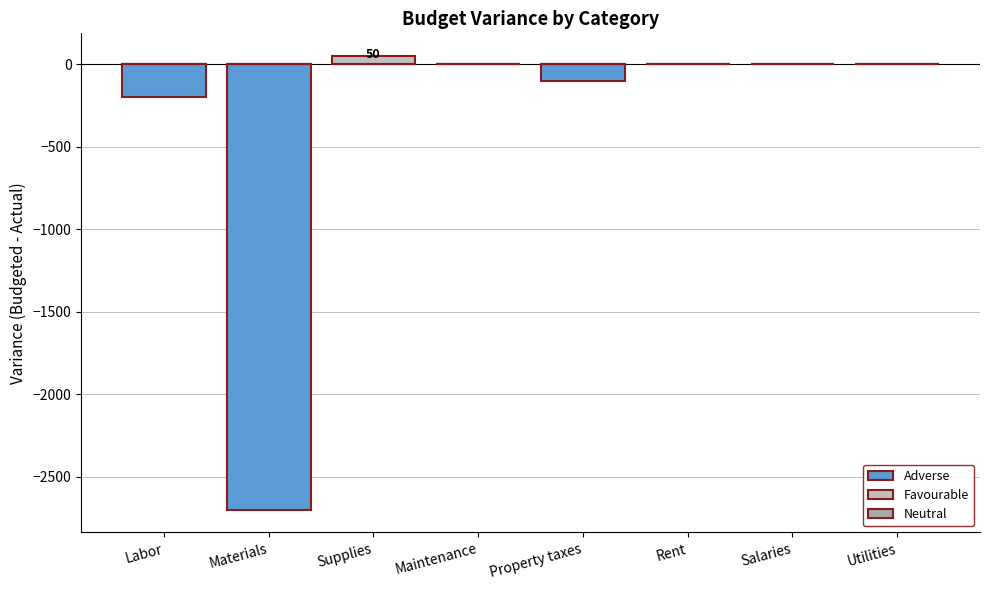

Between Maintenance and Labor, which is larger?

Maintenance